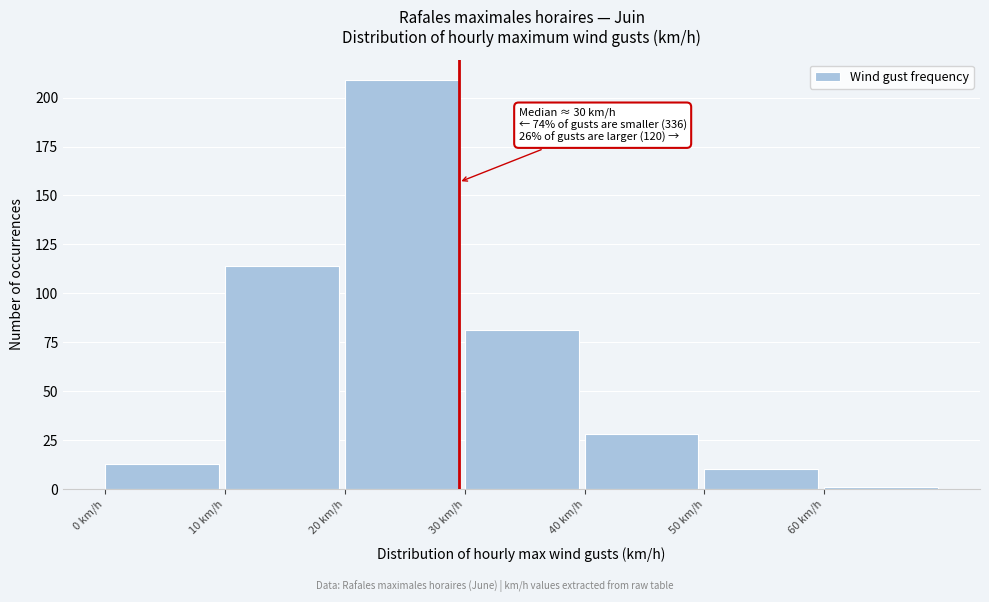

Which range on the x-axis has the tallest bar?

20 to 30